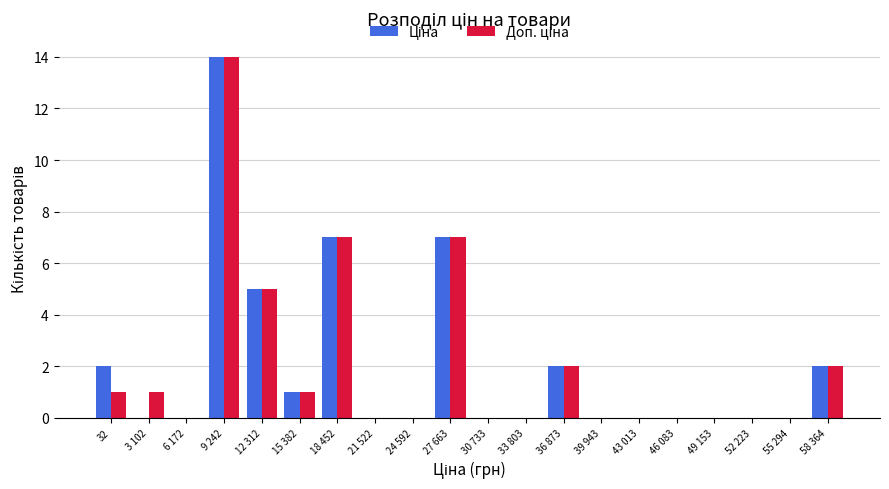

At which category is the sum across all series the highest?

9 242